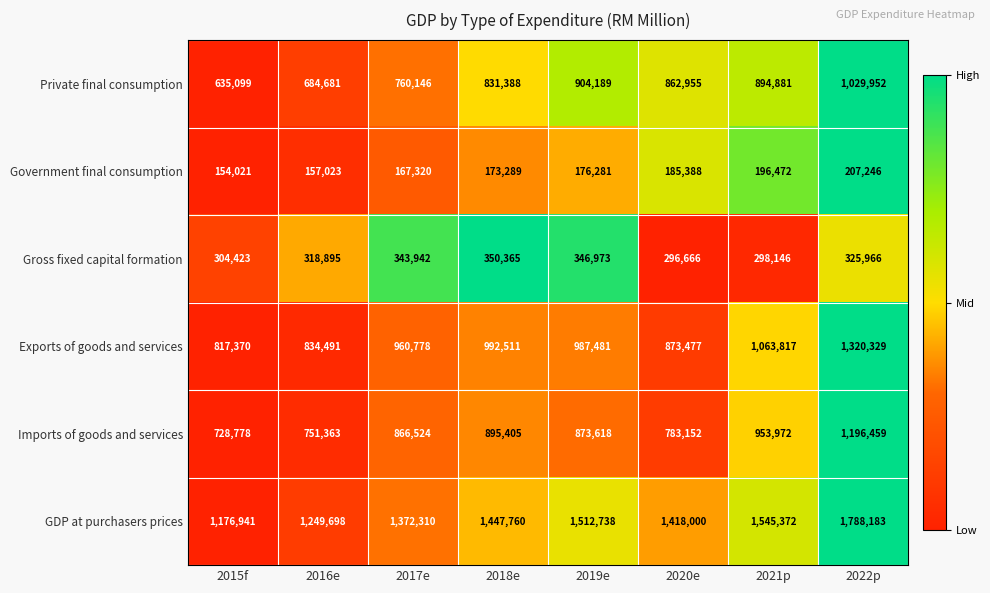

True or false: Government final consumption has a value of 176281 at 2019e.

True